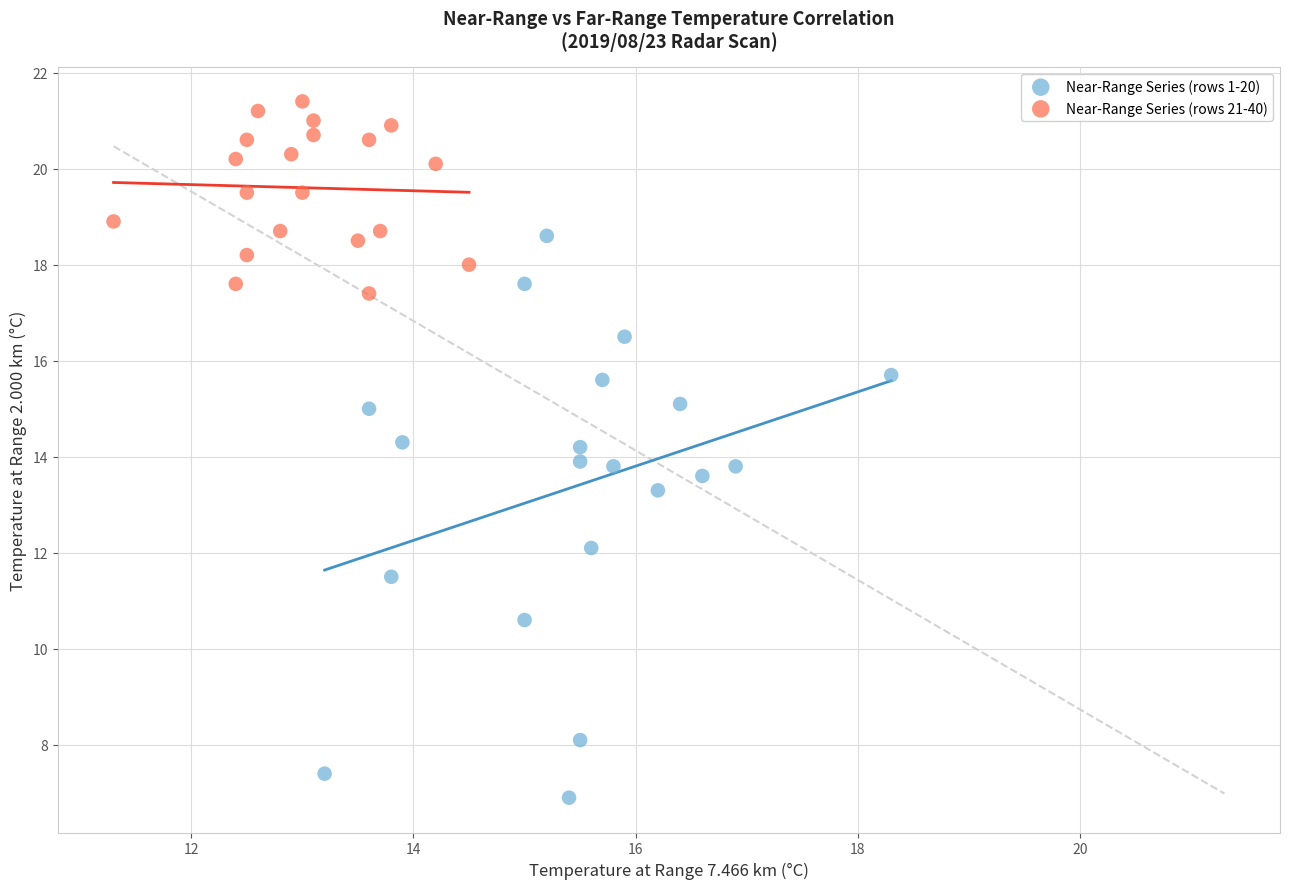

Which series has the largest Y range (max minus min)?

Near-Range Series (rows 1-20)